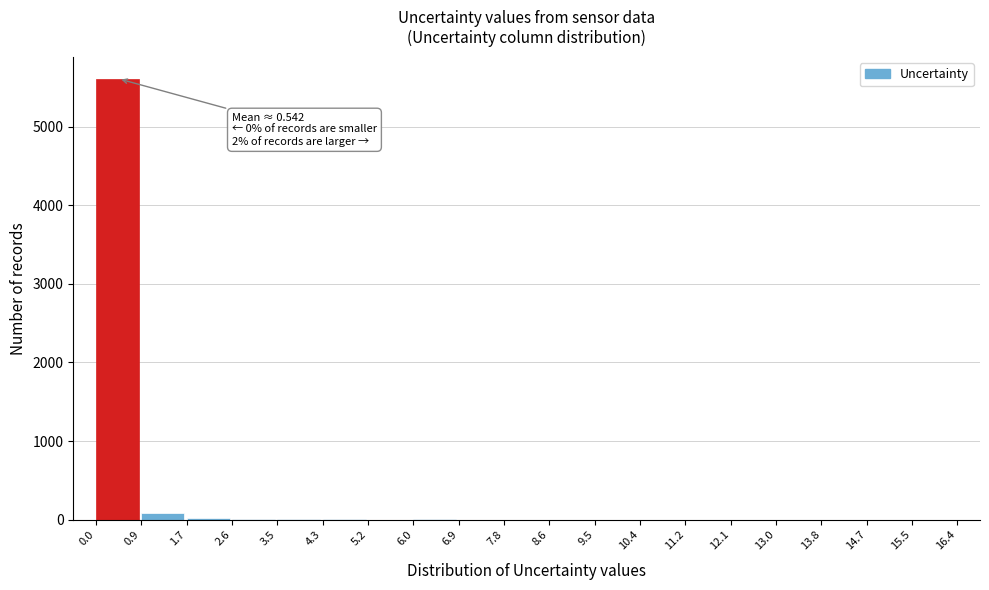

Over which range of the x-axis is the bar tallest?

0.0 to 0.9